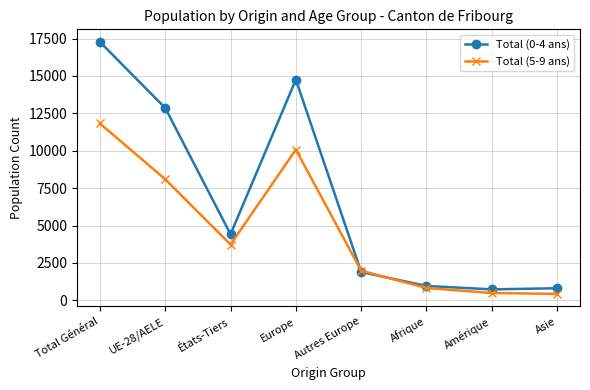

What is the label of the 5th point from the left?

Autres Europe